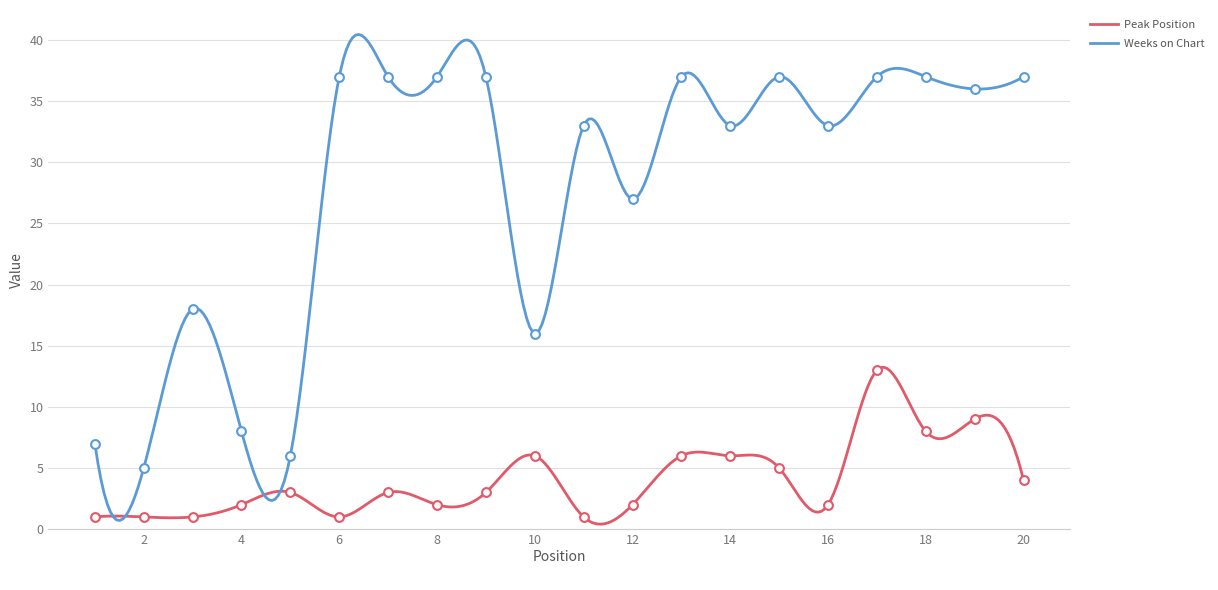

Is the value of Peak Position at 5 greater than the value of Weeks on Chart at 16?

No